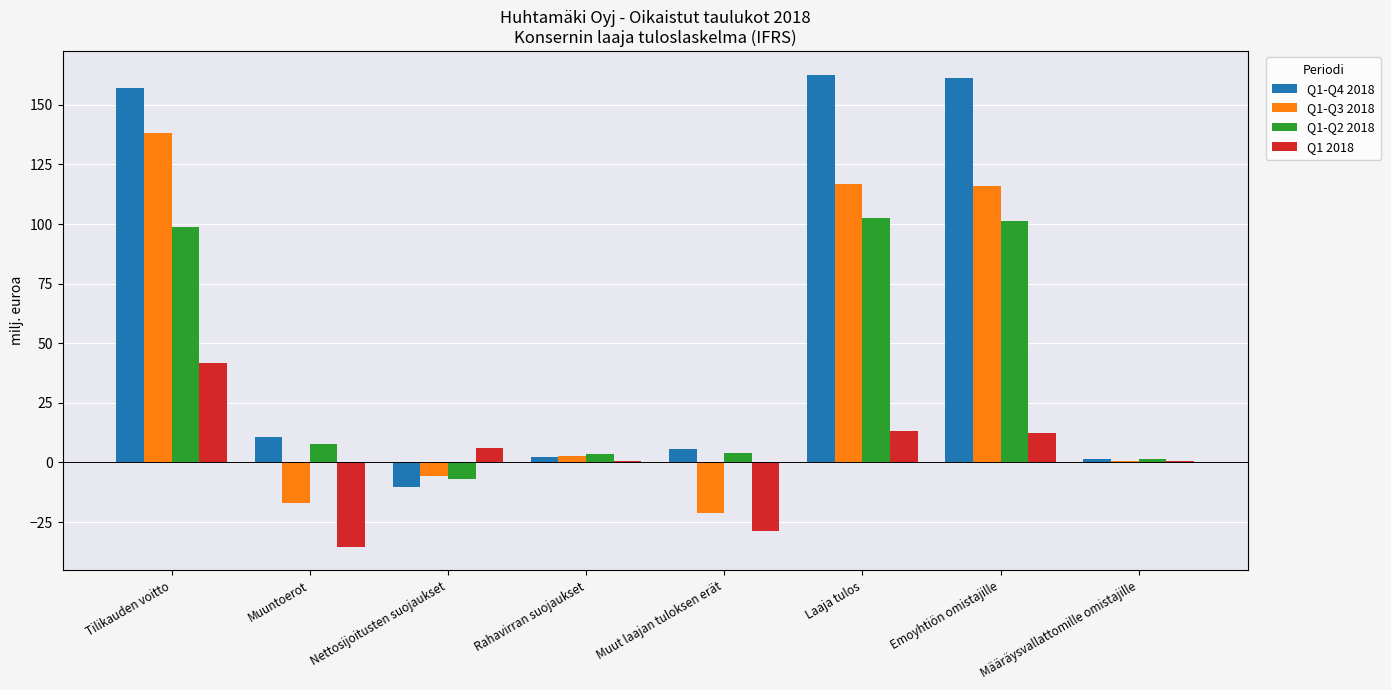

The Q1-Q3 2018 series shows 44.0 at Laaja tulos. True or false?

False